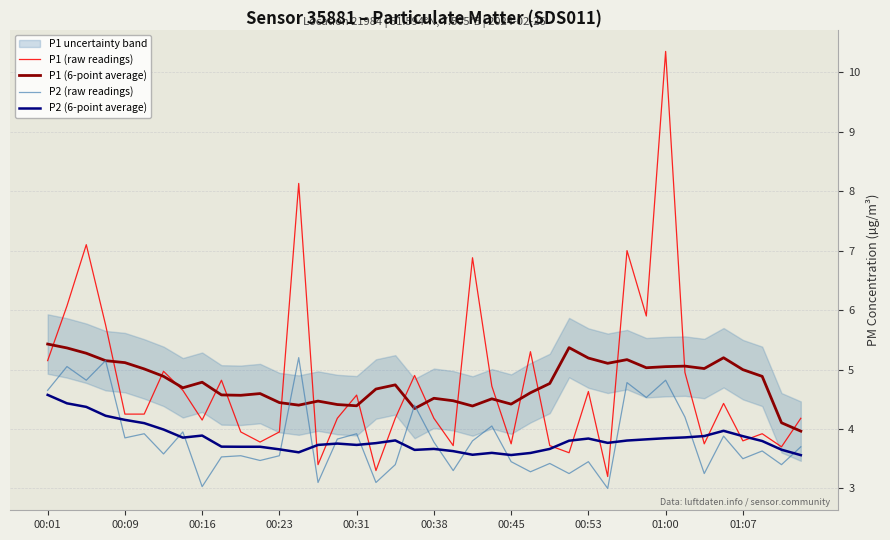

Reading left to right, what are all the values shown in this chart?

P1 (raw readings): 5.2	6.1	7.1	5.8	4.2	4.2	5.0	4.7	4.2	4.8	4.0	3.8	4.0	8.1	3.4	4.2	4.6	3.3	4.2	4.9	4.2	3.7	6.9	4.7	3.8	5.3	3.7	3.6	4.6	3.2	7.0	5.9	10.3	5.0	3.8	4.4	3.8	3.9	3.7	4.2
P1 (6-point average): 5.4	5.4	5.3	5.1	5.1	5.0	4.9	4.7	4.8	4.6	4.6	4.6	4.4	4.4	4.5	4.4	4.4	4.7	4.7	4.3	4.5	4.5	4.4	4.5	4.4	4.6	4.8	5.4	5.2	5.1	5.2	5.0	5.0	5.1	5.0	5.2	5.0	4.9	4.1	4.0
P2 (raw readings): 4.7	5.0	4.8	5.2	3.9	3.9	3.6	4.0	3.0	3.5	3.5	3.5	3.5	5.2	3.1	3.8	3.9	3.1	3.4	4.4	3.8	3.3	3.8	4.0	3.5	3.3	3.4	3.2	3.5	3.0	4.8	4.5	4.8	4.2	3.2	3.9	3.5	3.6	3.4	3.7
P2 (6-point average): 4.6	4.4	4.4	4.2	4.2	4.1	4.0	3.9	3.9	3.7	3.7	3.7	3.7	3.6	3.7	3.8	3.7	3.8	3.8	3.6	3.7	3.6	3.6	3.6	3.6	3.6	3.7	3.8	3.8	3.8	3.8	3.8	3.8	3.9	3.9	4.0	3.9	3.8	3.7	3.6